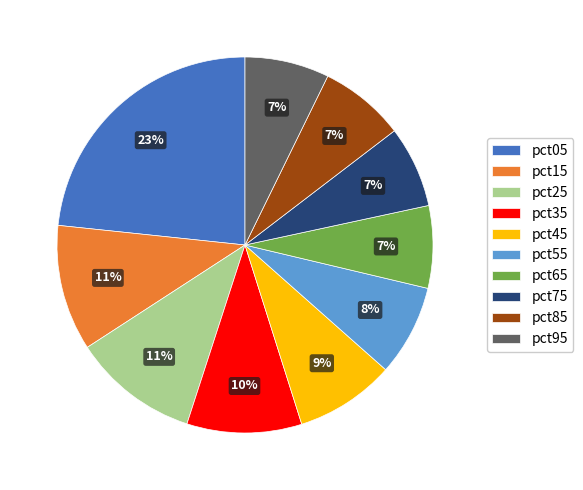

Is pct95 the majority of the pie?

No